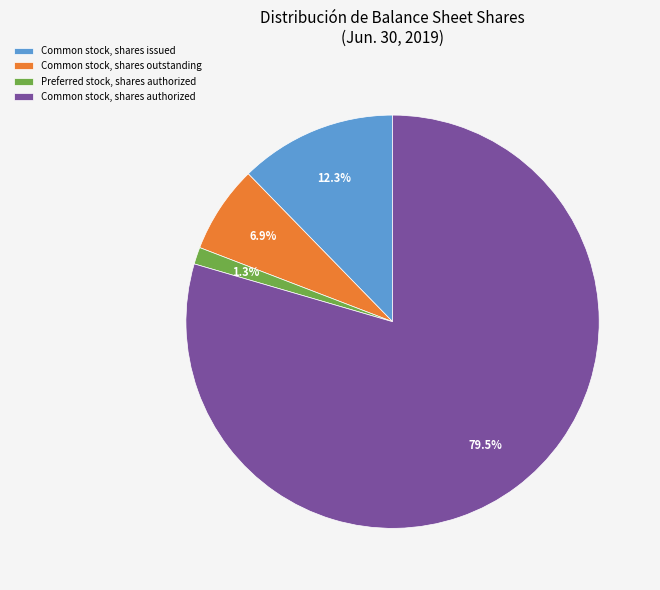

To the nearest percent, what is the average slice percentage?

25%